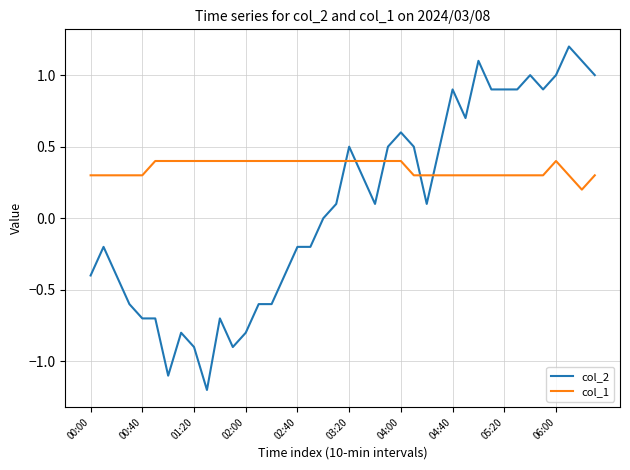

True or false: col_2 and col_1 intersect in this chart.

True